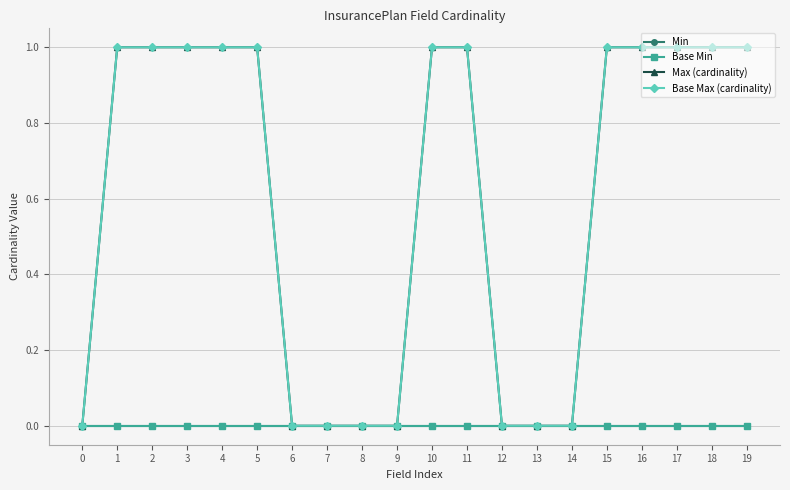

How many lines are shown in the chart?

4